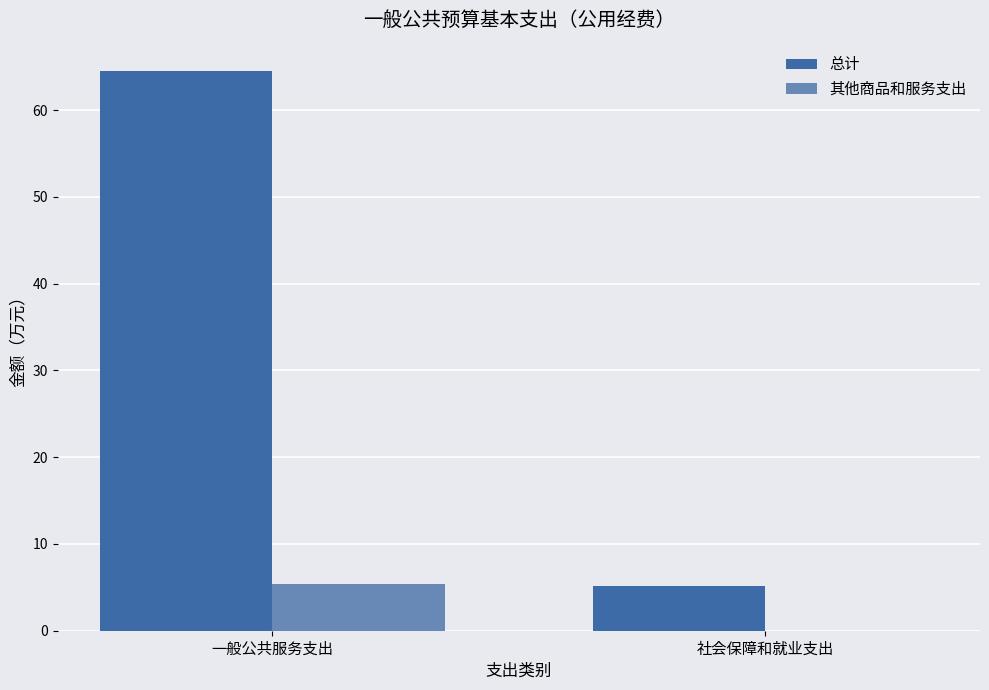

What is the sum of the 其他商品和服务支出 values at 一般公共服务支出 and 社会保障和就业支出?

5.4